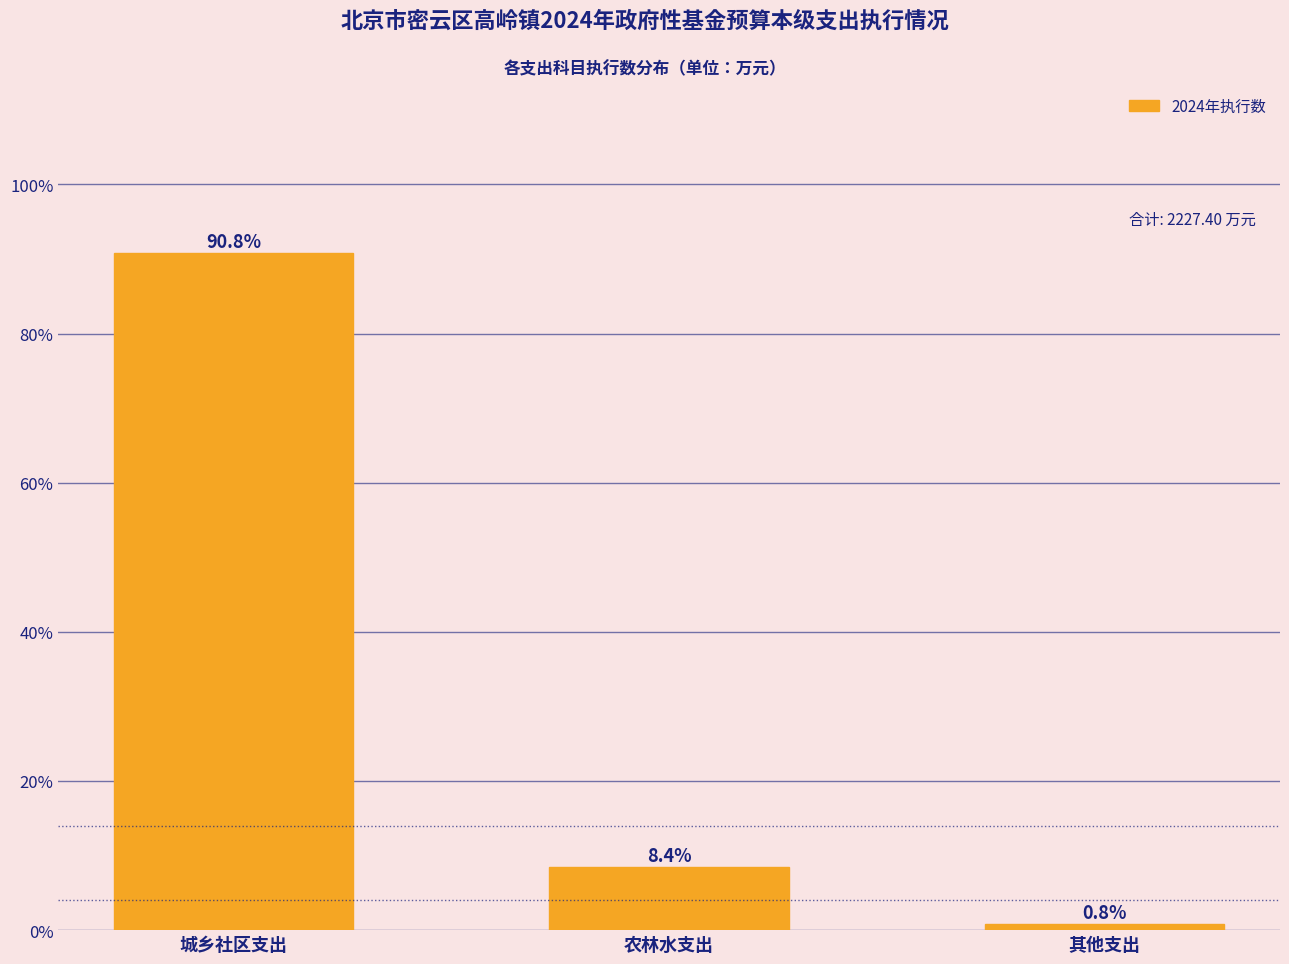

Reading right to left, extract all data points from this chart.

0.8	8.4	90.8